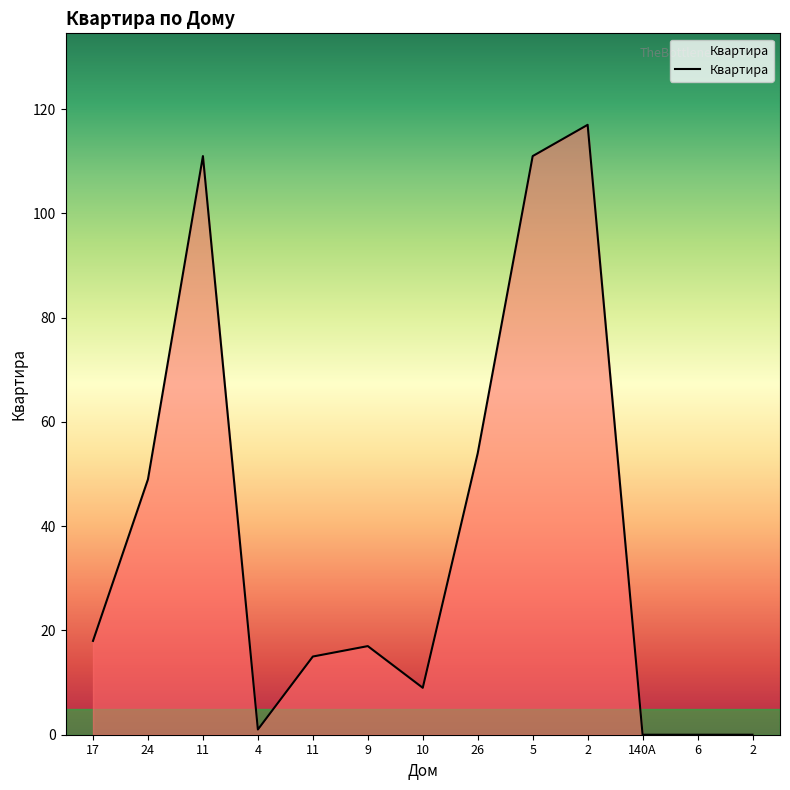

Is this an area chart (filled region under the line)?

Yes